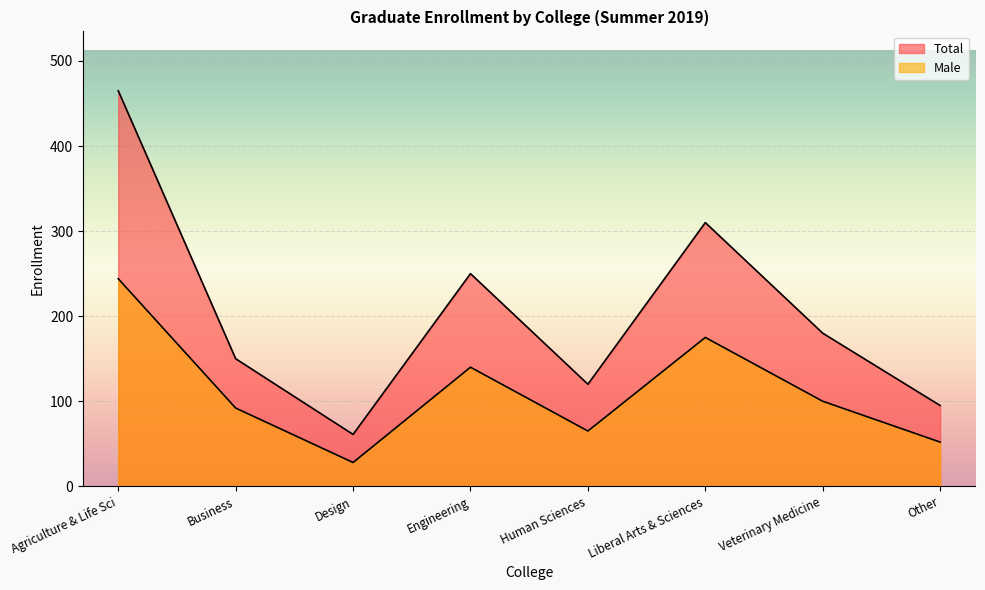

Which series has the largest range (max minus min)?

Total